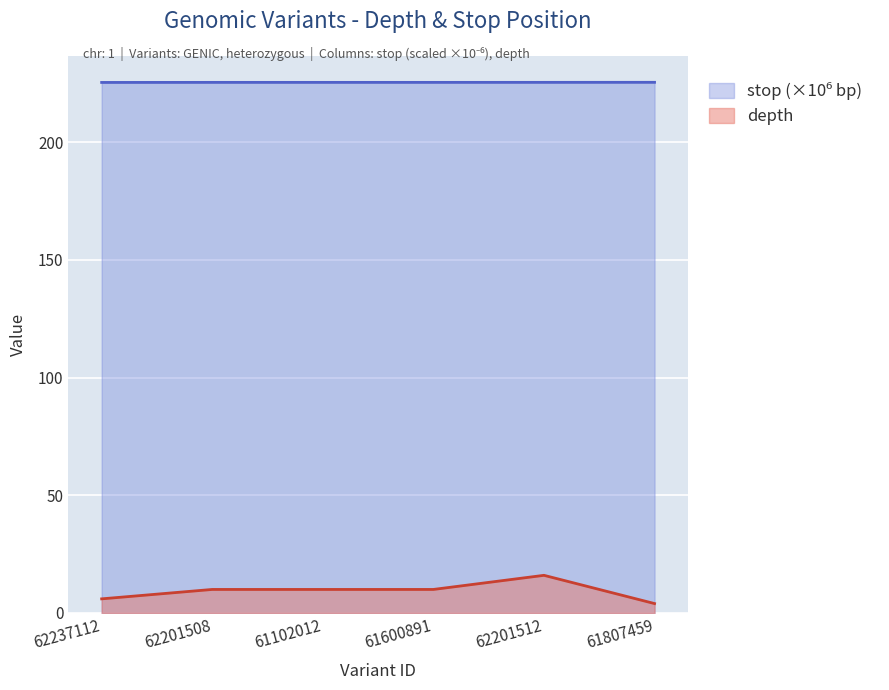

What are all the series names shown in the legend?

depth, stop